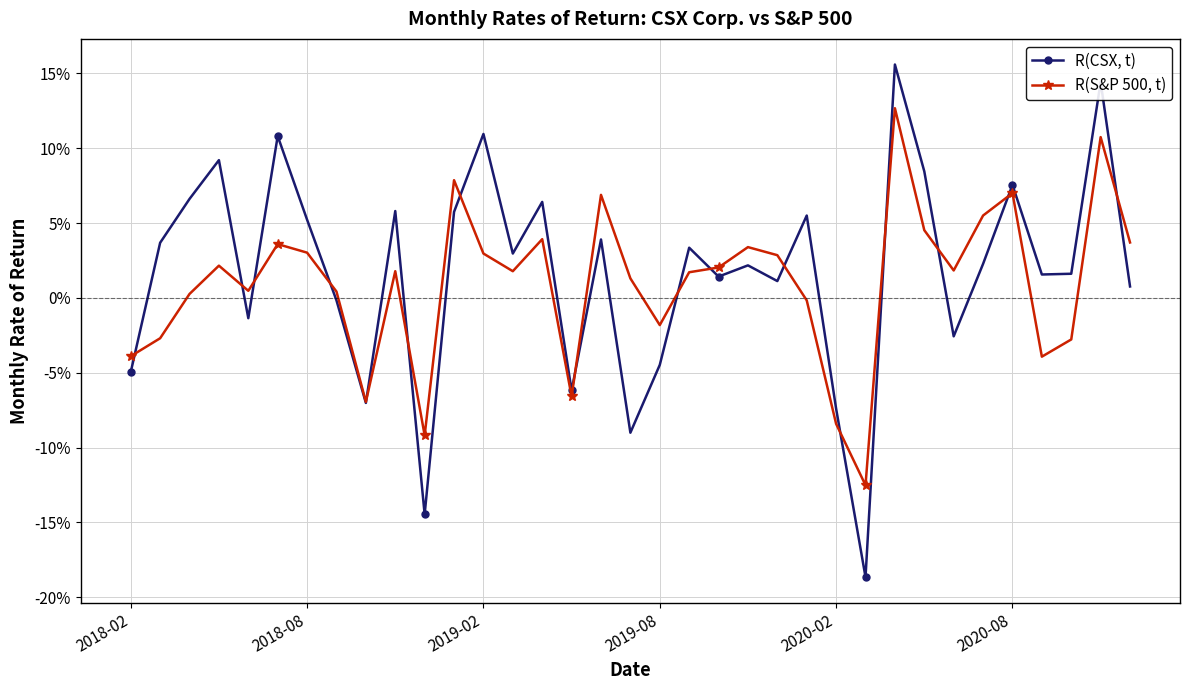

Rank the series by their maximum value, from highest to lowest.

R(CSX, t), R(S&P 500, t)